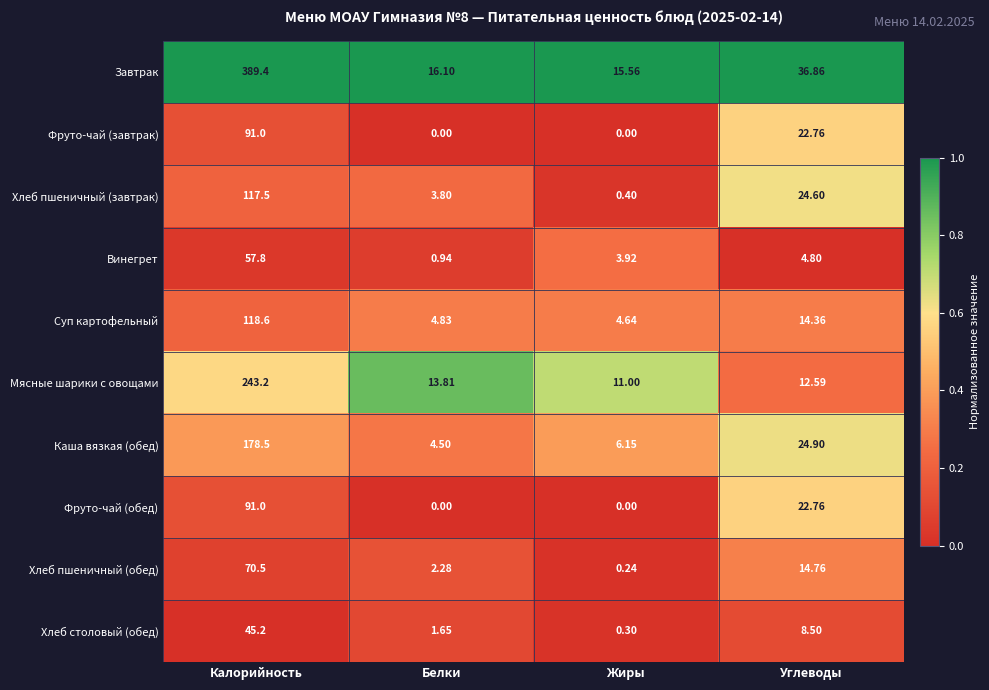

How many series are shown in this chart?

10